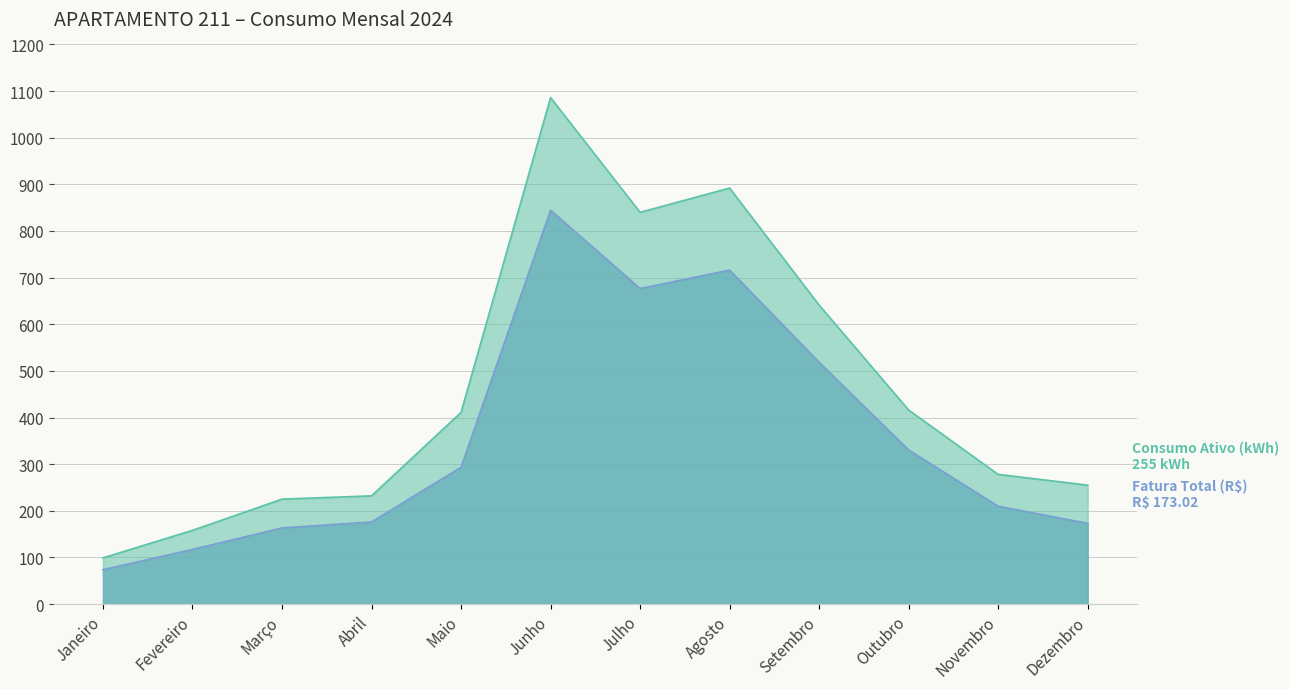

What is the sum of all Consumo Ativo (kWh) values?

5533.0